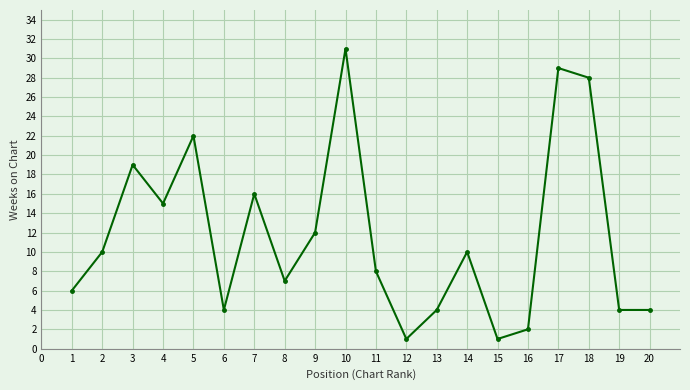

At which category does the data reach its first local peak?

3